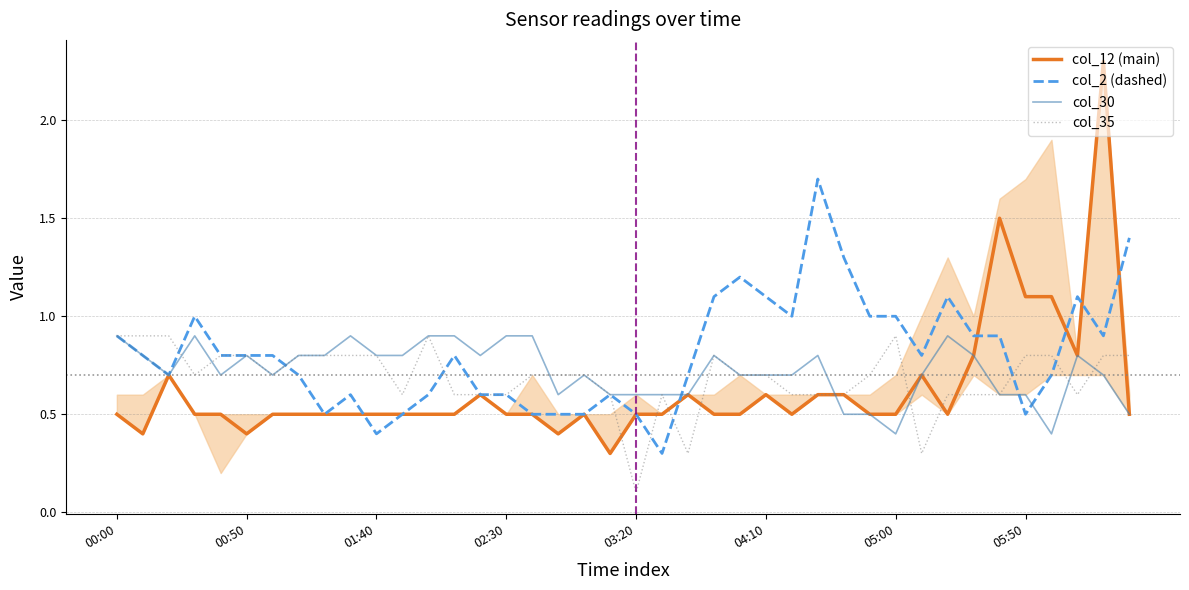

What is the highest value of the col_12 (main) series?

2.3